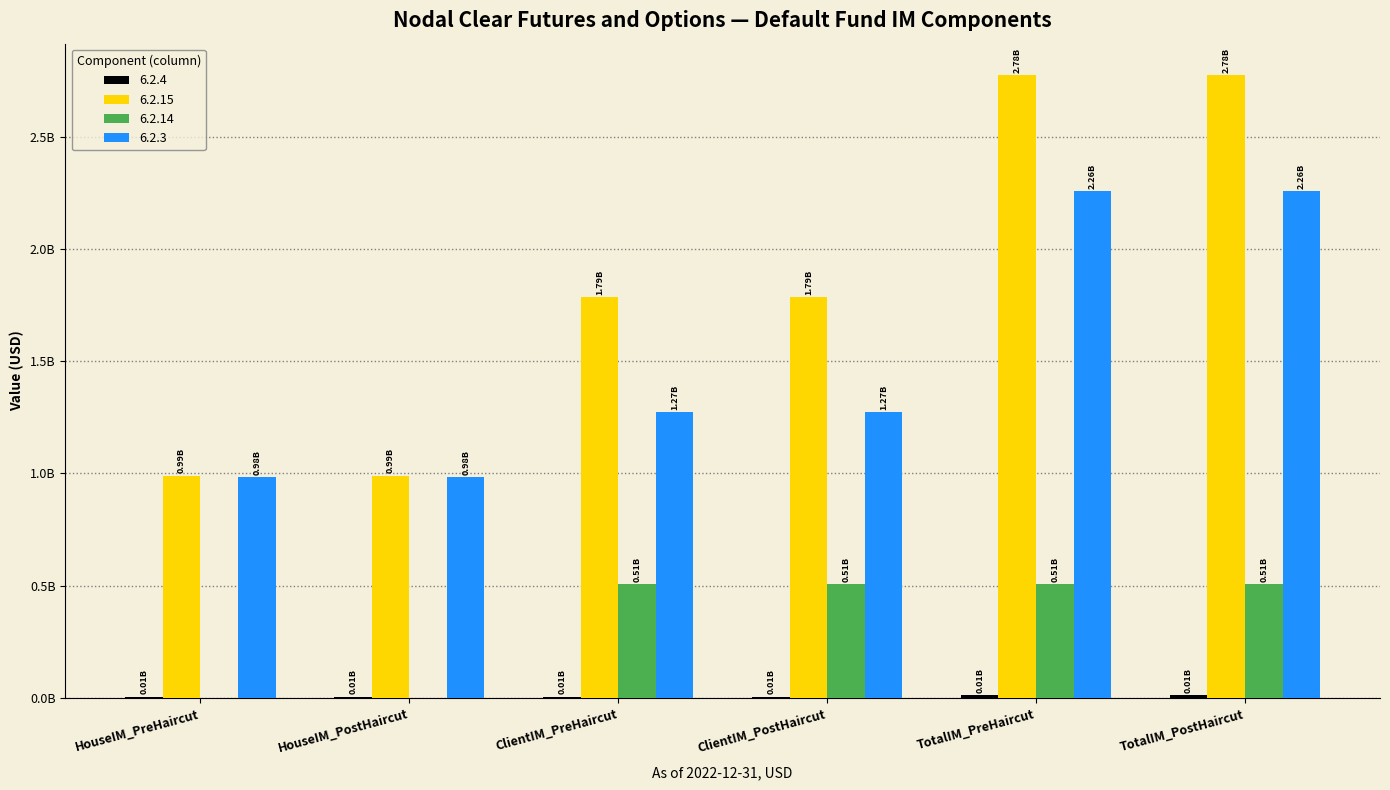

The value of 6.2.14 at ClientIM_PreHaircut is 507723274. True or false?

True